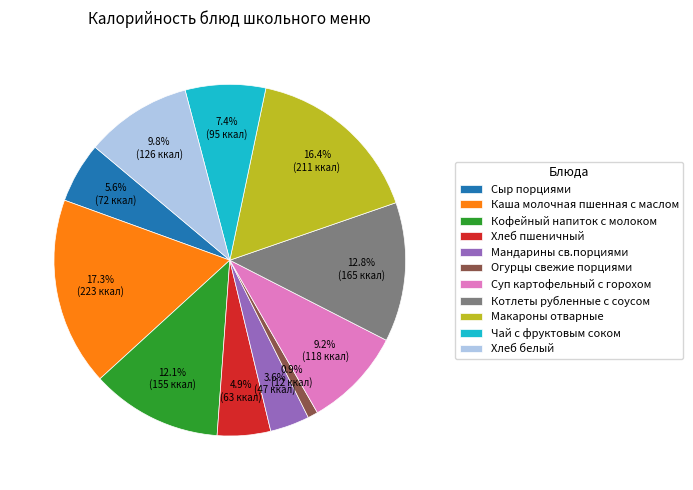

Does any single category account for the majority?

No